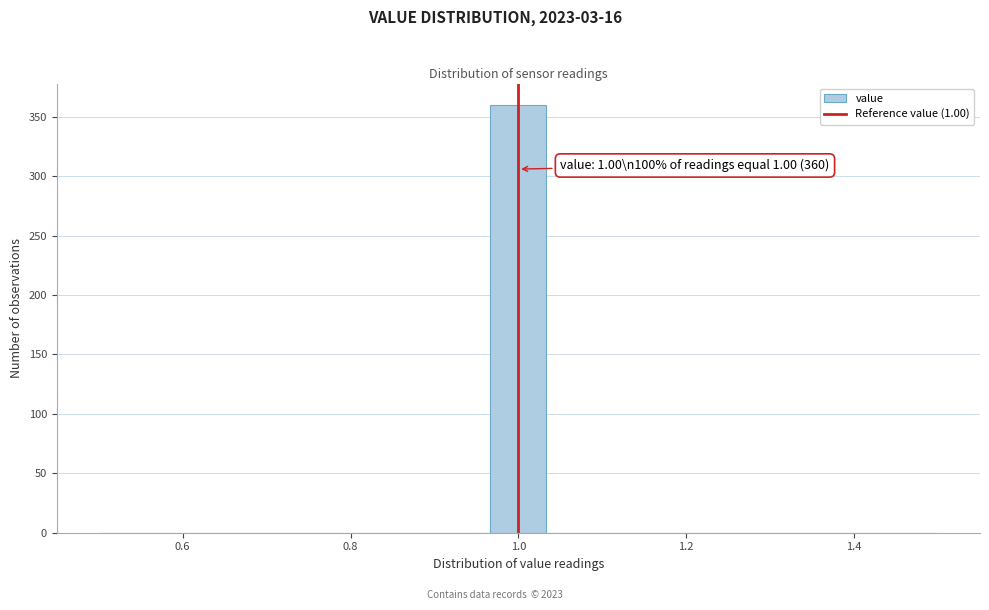

Read against the x-axis, roughly where is the centre of the tallest bar?

1.00